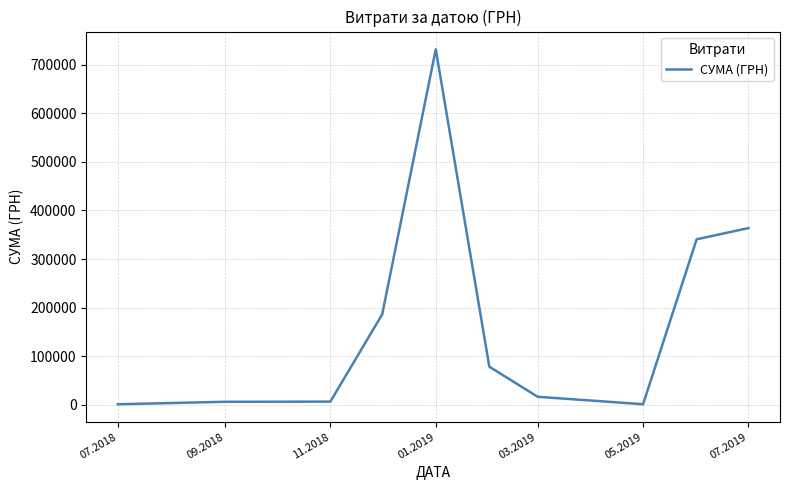

What is the maximum value shown in the chart?

731980.0